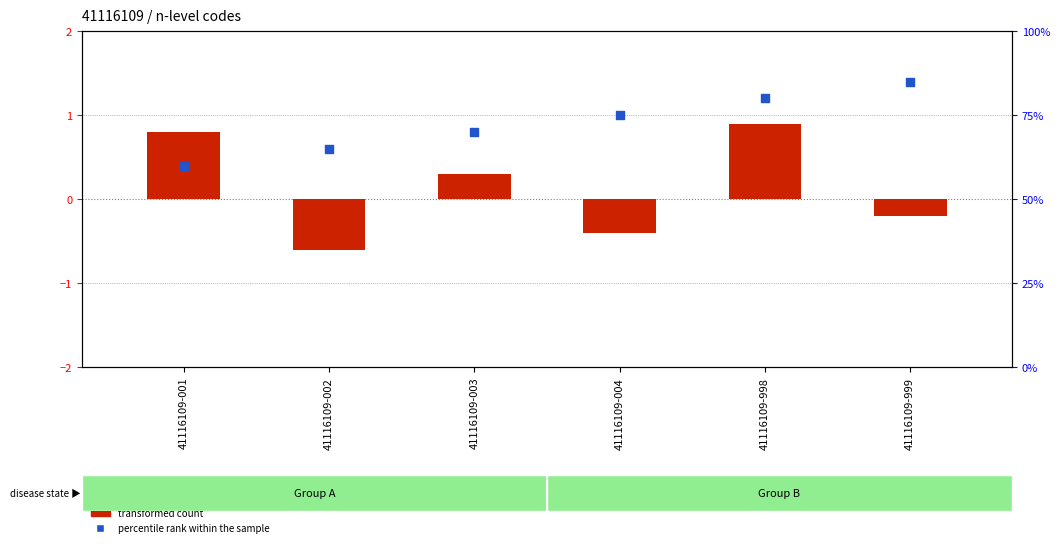

Which series reaches the minimum Y coordinate?

transformed count